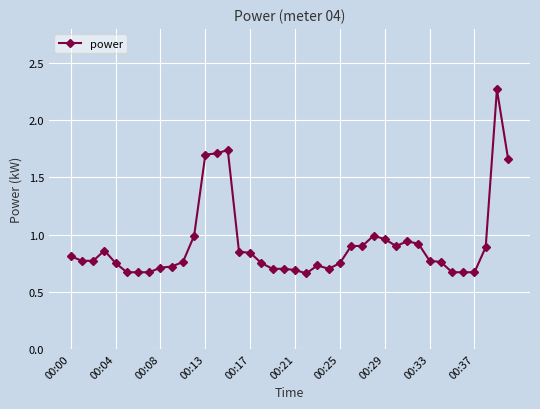

What is the difference between the maximum and second lowest values?

1.6